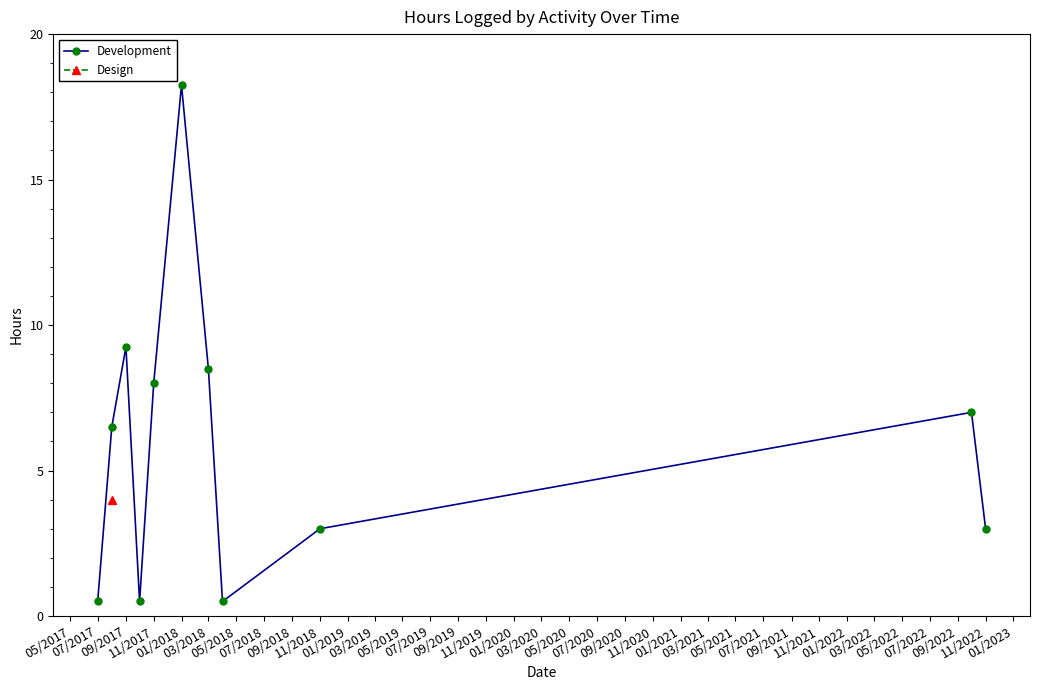

How many data points are less than 6?

5